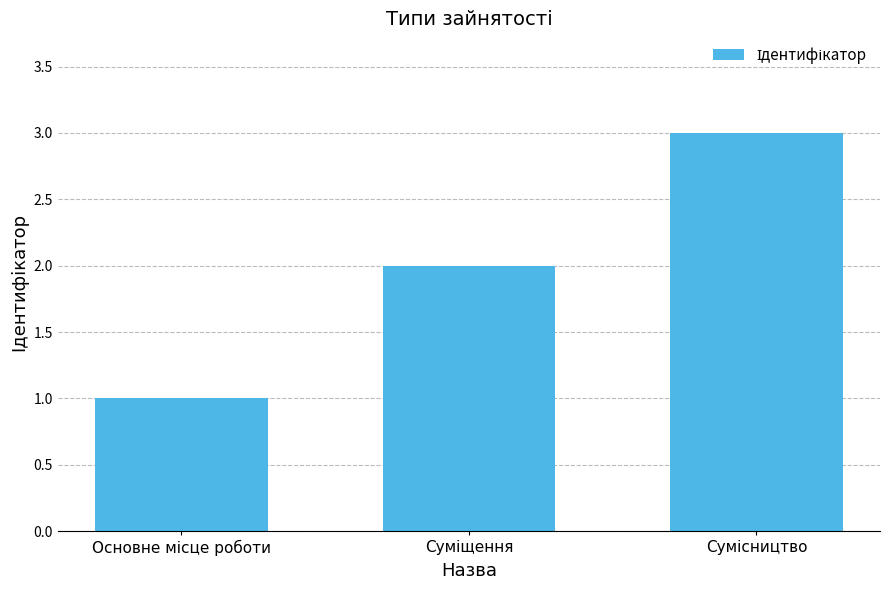

Reading left to right, extract all data points from this chart.

1	2	3